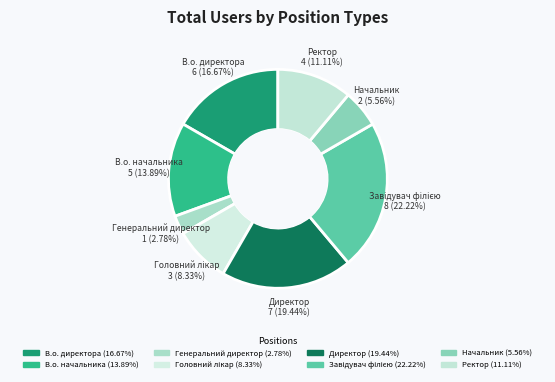

Which slice is the smallest?

Генеральний директор